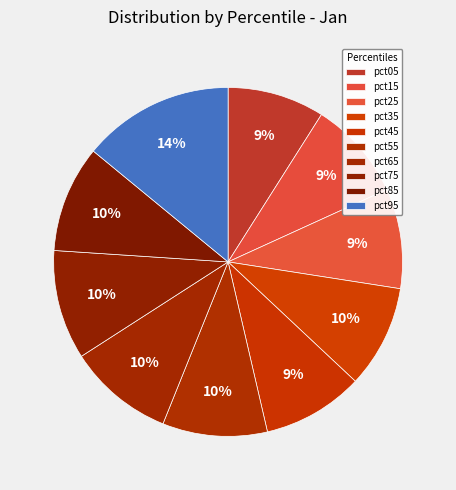

Count the number of slices in the pie.

10